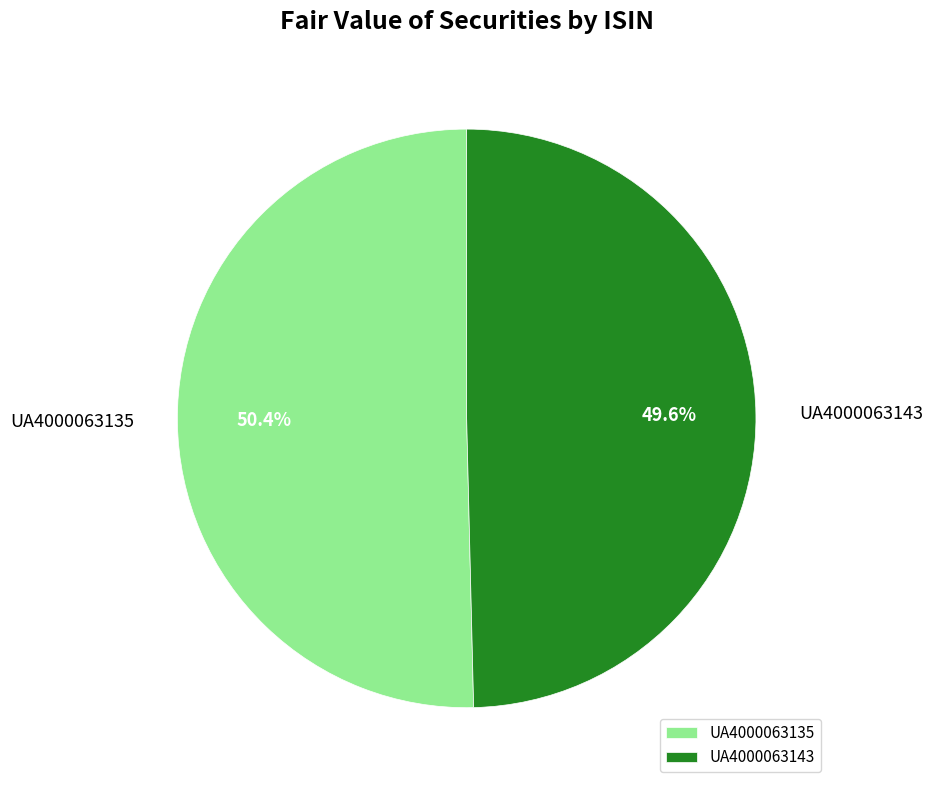

What is the ratio of the value at UA4000063135 to the value at UA4000063143?

1.0